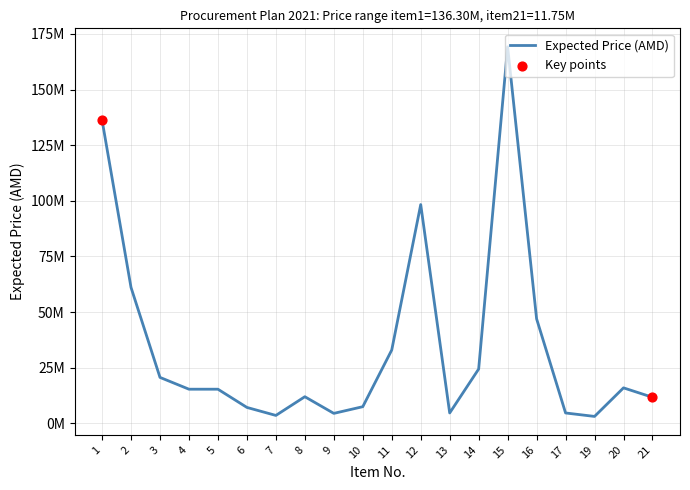

Which has a higher value, 4 or 14?

14